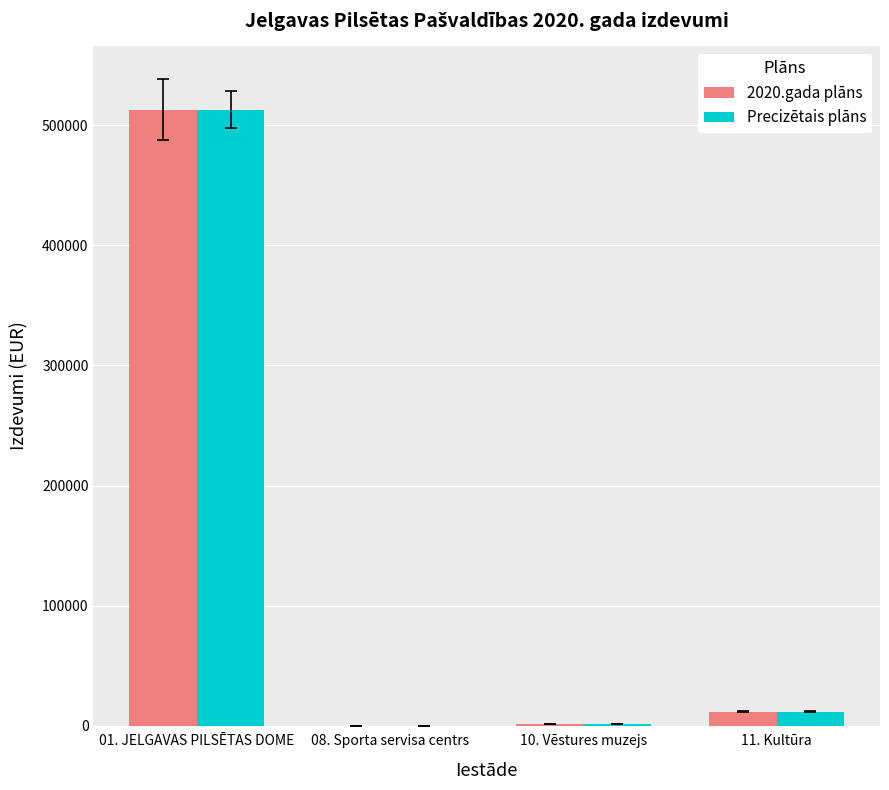

At which category is the sum across all series the highest?

01. JELGAVAS PILSĒTAS DOME